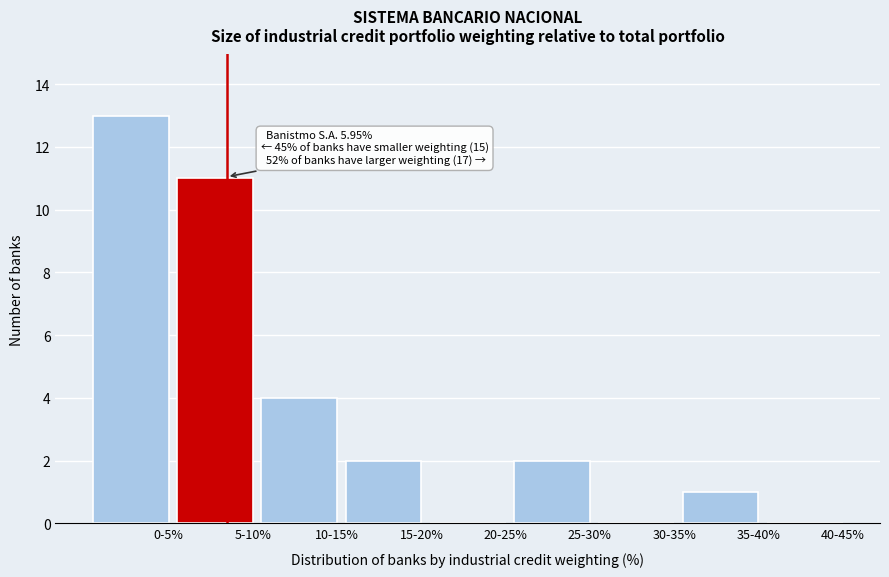

Reading right to left, extract all data points from this chart.

40-45%=0	35-40%=1	30-35%=0	25-30%=2	20-25%=0	15-20%=2	10-15%=4	5-10%=11	0-5%=13